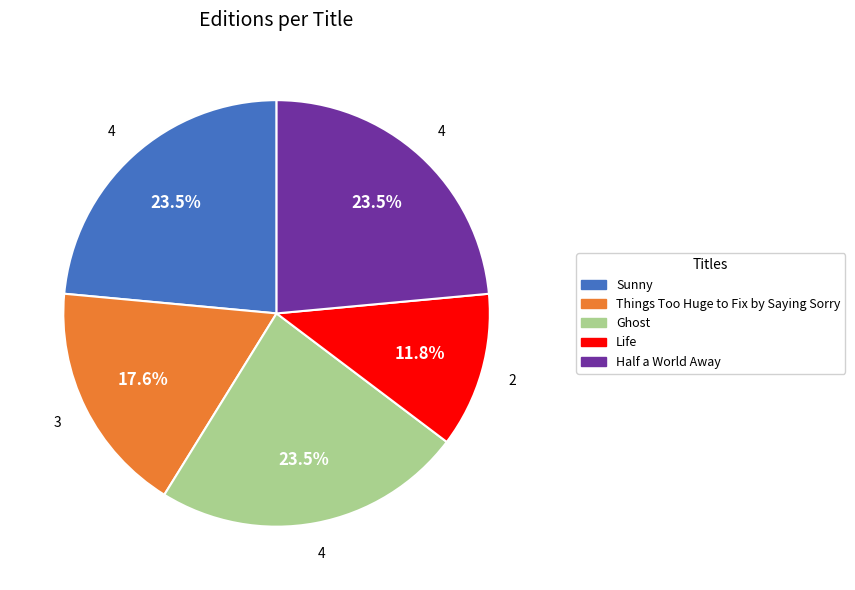

To the nearest percent, what is the combined percentage of Half a World Away and Ghost?

47%